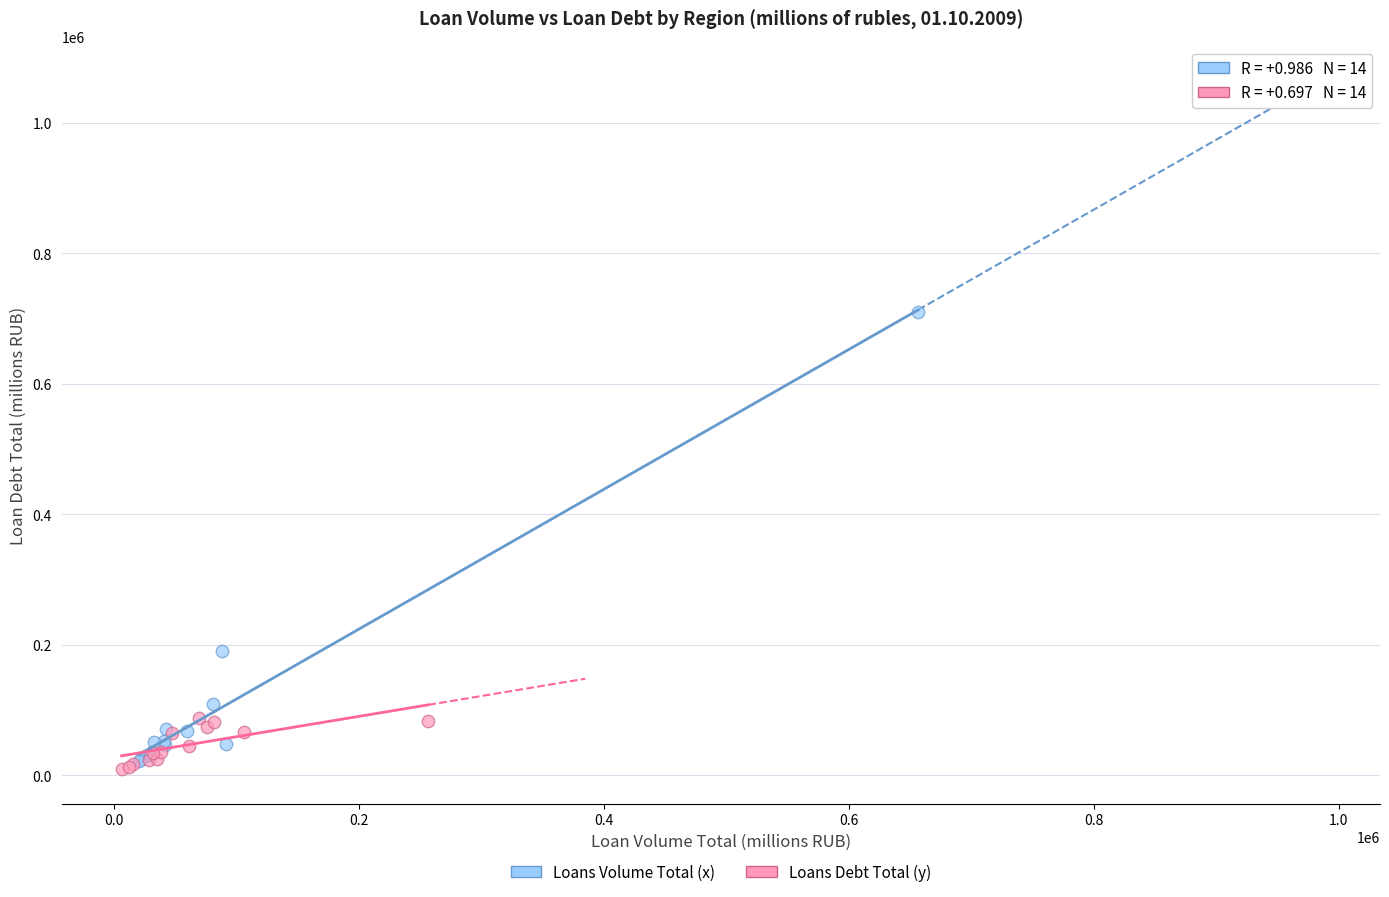

Which series contains the highest Y value?

Loans Volume Total (x)